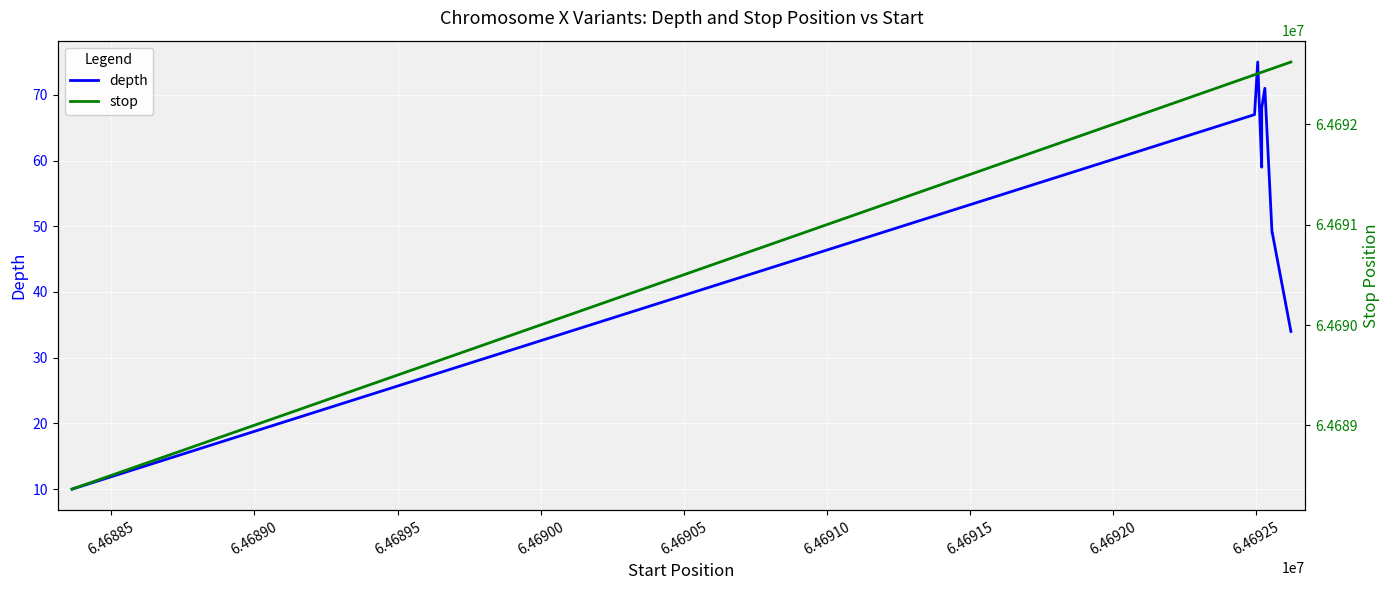

True or false: stop has more than 1 interior local peaks.

False